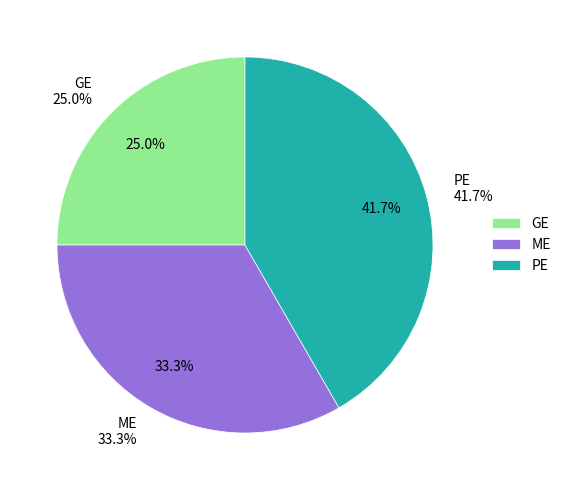

Does any single category account for the majority?

No